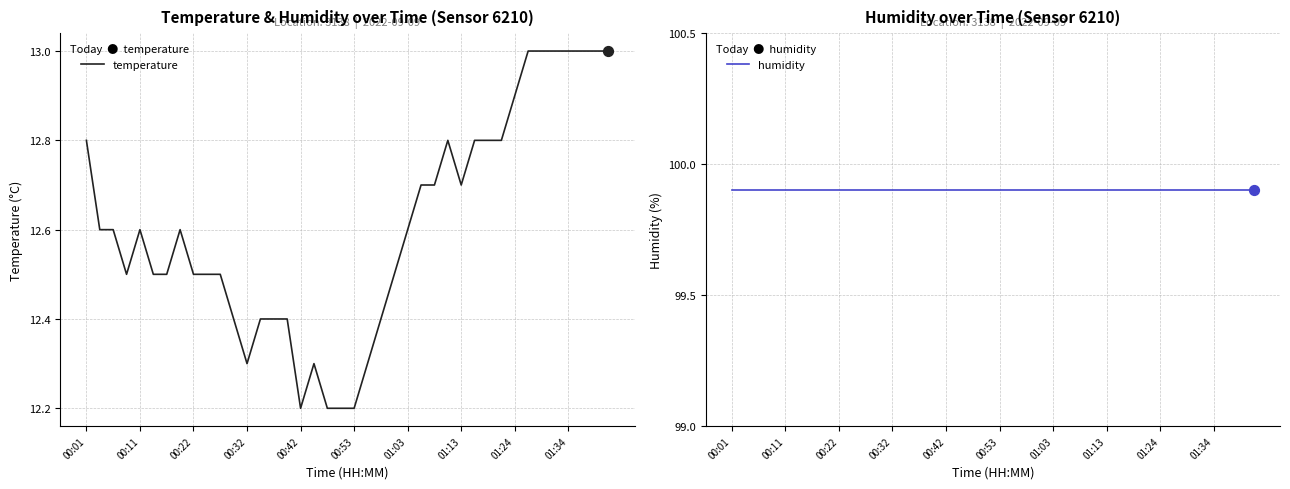

Which series reaches the maximum Y coordinate?

humidity